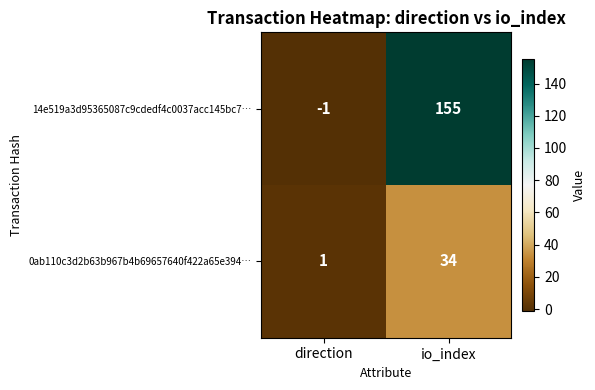

What is the approximate value of 0ab110c3d2b63b967b4b69657640f422a65e394… at io_index, to the nearest 10?

30